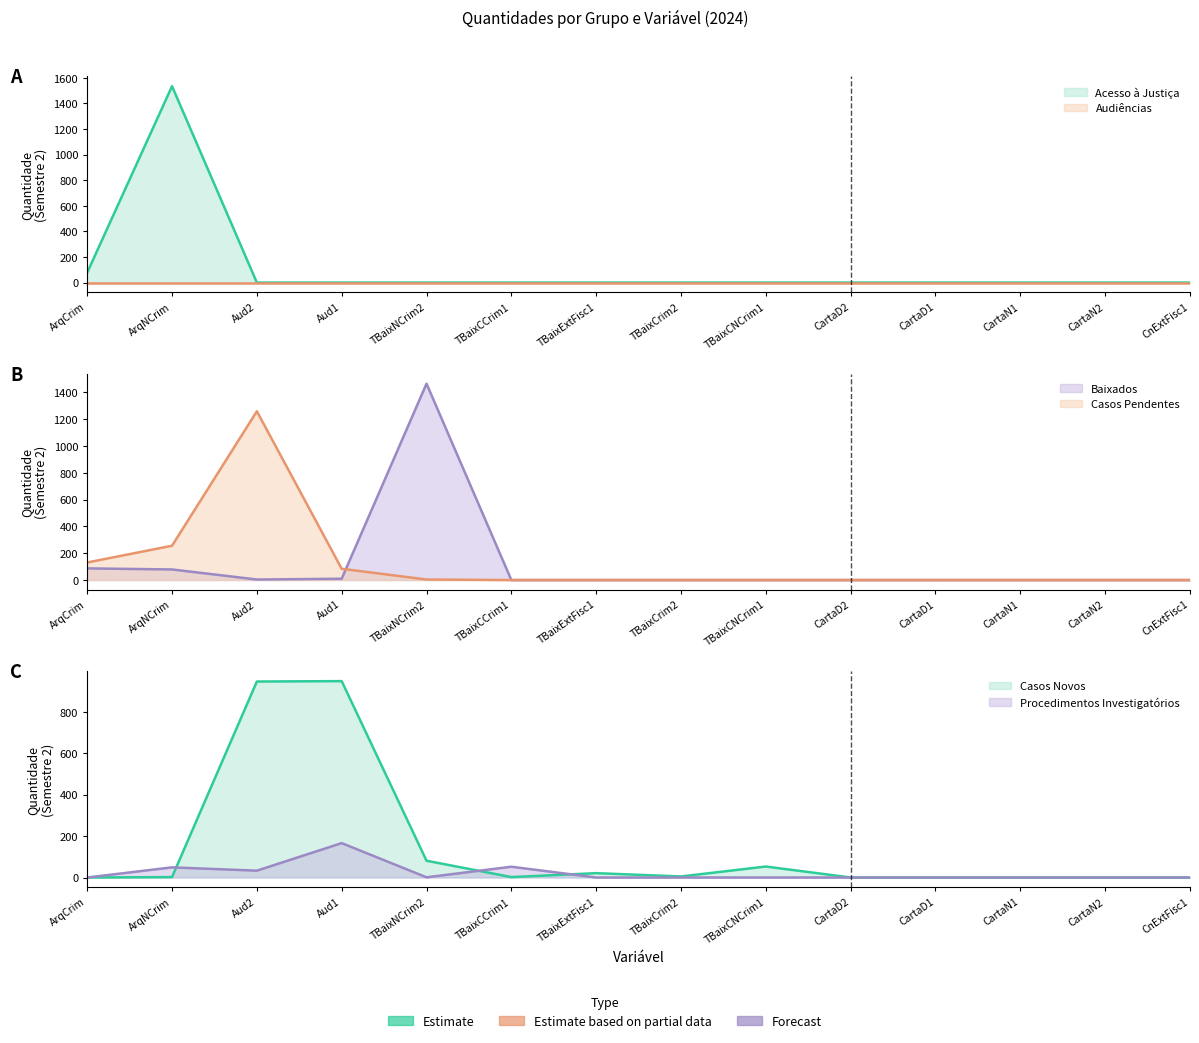

Where is the first local maximum for Procedimentos Investigatórios?

ArqNCrim